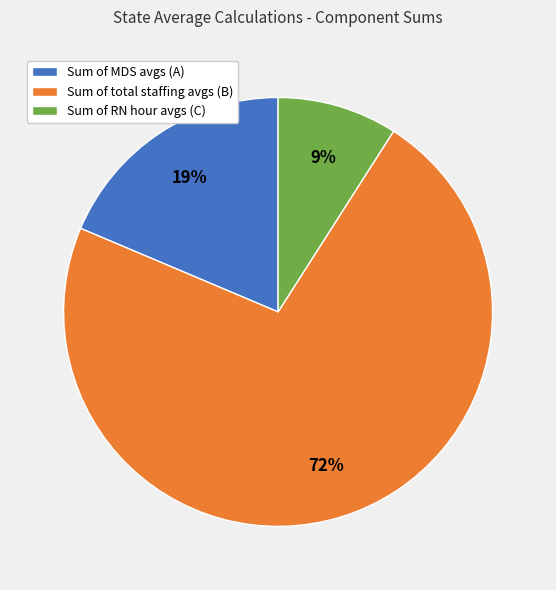

Rank the categories by value from lowest to highest.

Sum of RN hour avgs (C), Sum of MDS avgs (A), Sum of total staffing avgs (B)